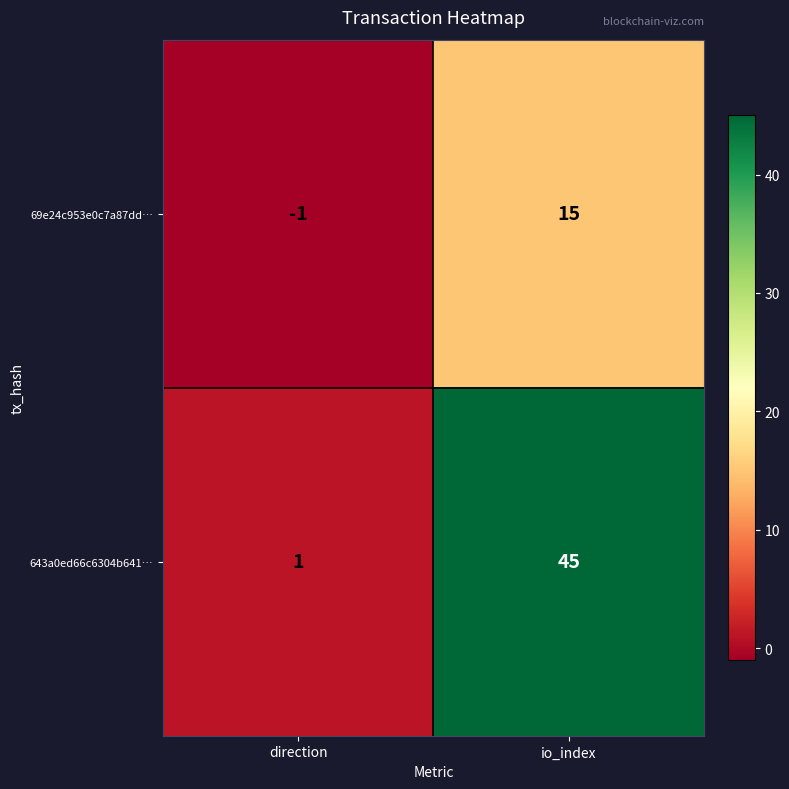

What is the greatest value displayed?

45